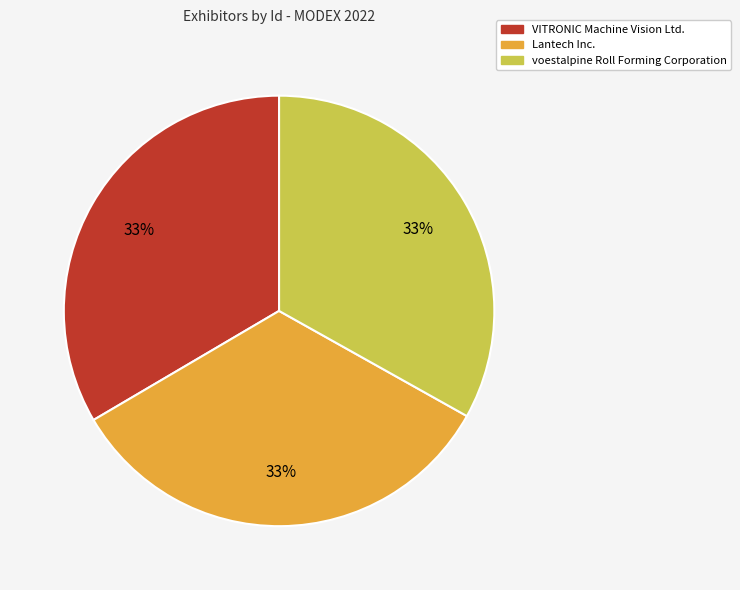

Does any single category account for the majority?

No